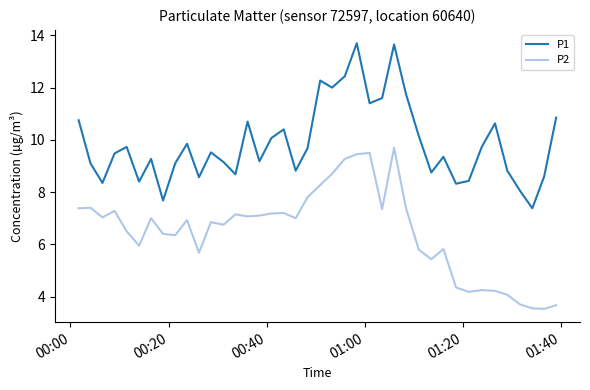

True or false: P1 and P2 cross at least once.

False